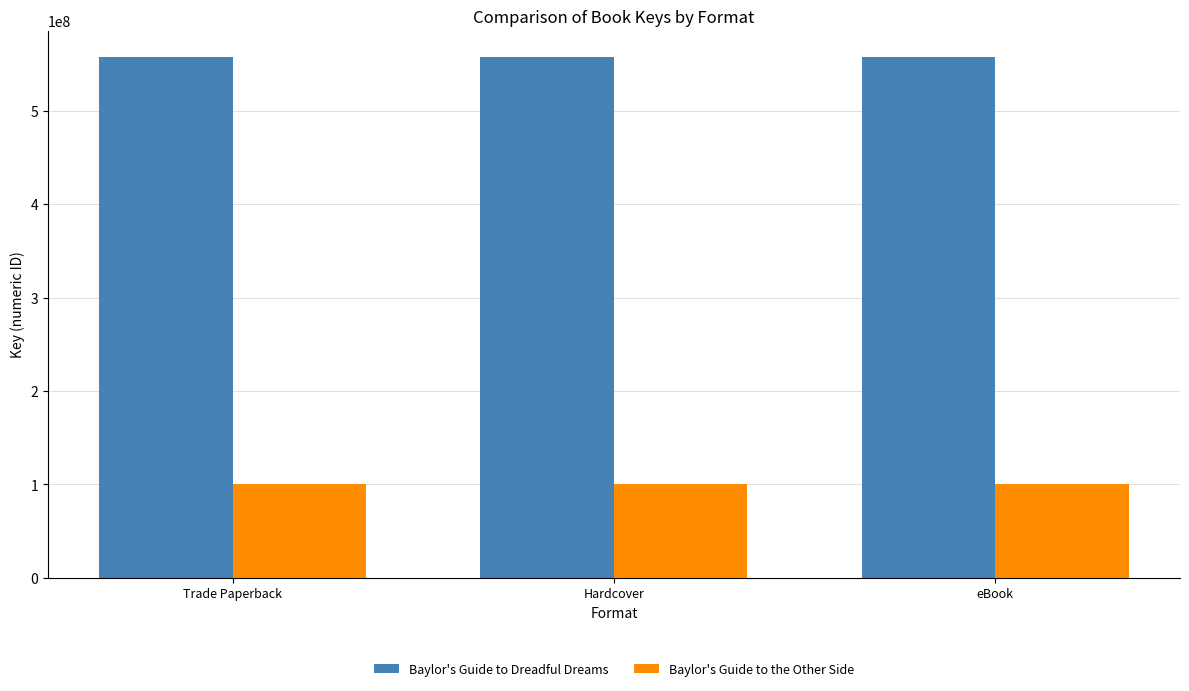

At how many categories does at least one series exceed 424046879?

3